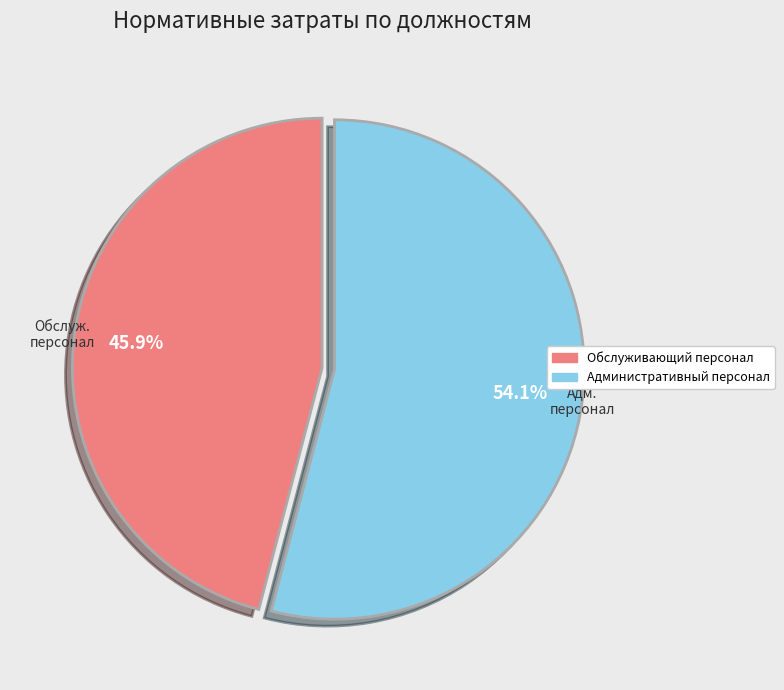

Does Обслуживающий персонал account for over 50% of the chart?

No